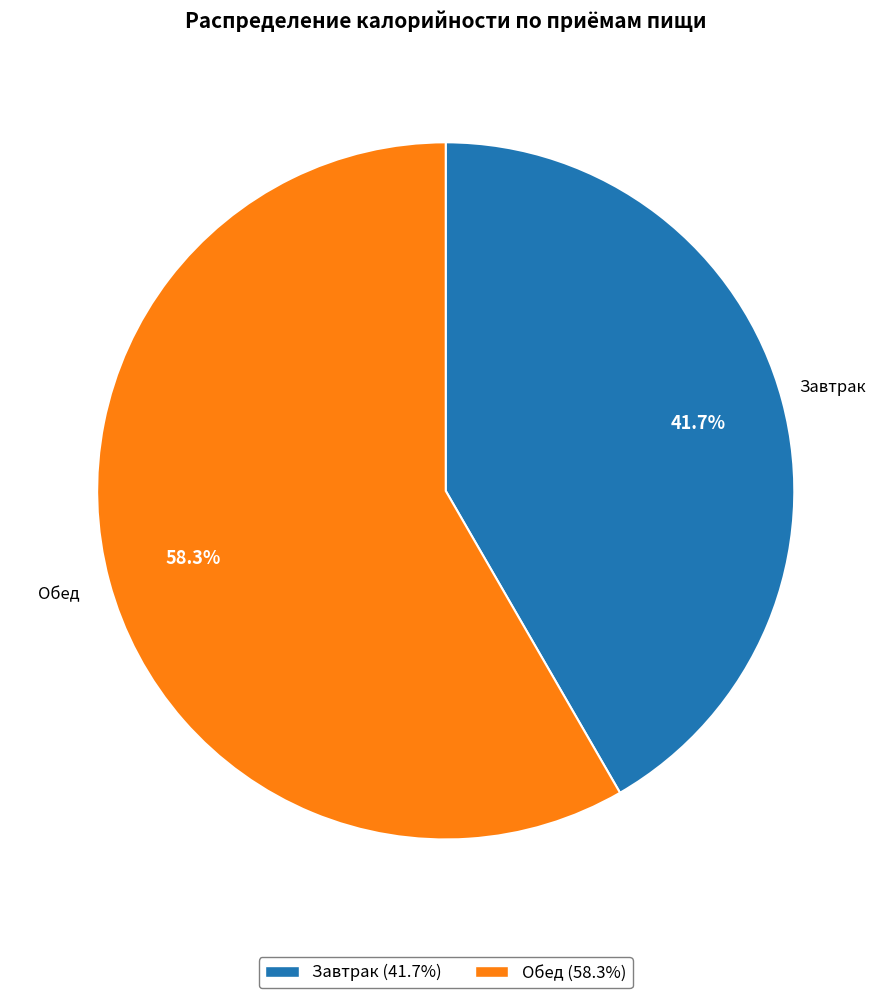

To the nearest percent, what is the difference between the Завтрак and Обед slice percentages?

17%